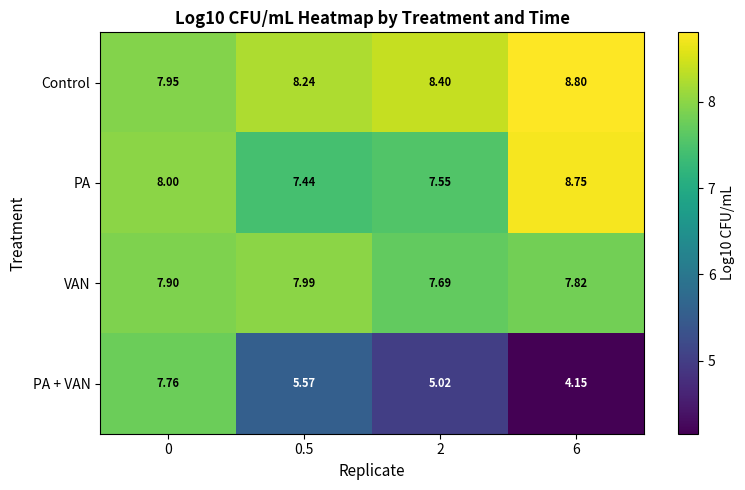

Which series has the largest total across all categories?

Control